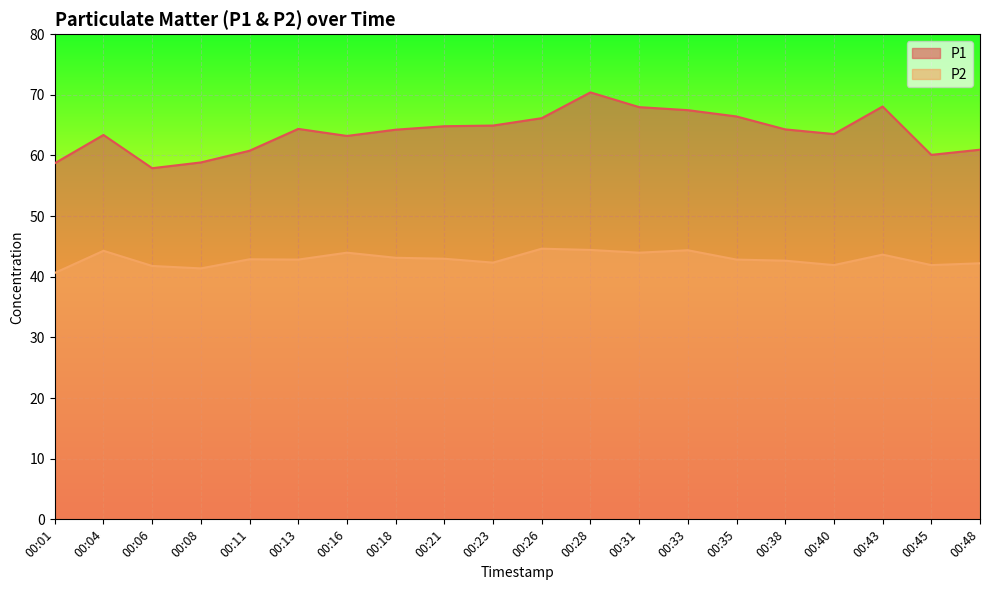

What are all the series names shown in the legend?

P1, P2